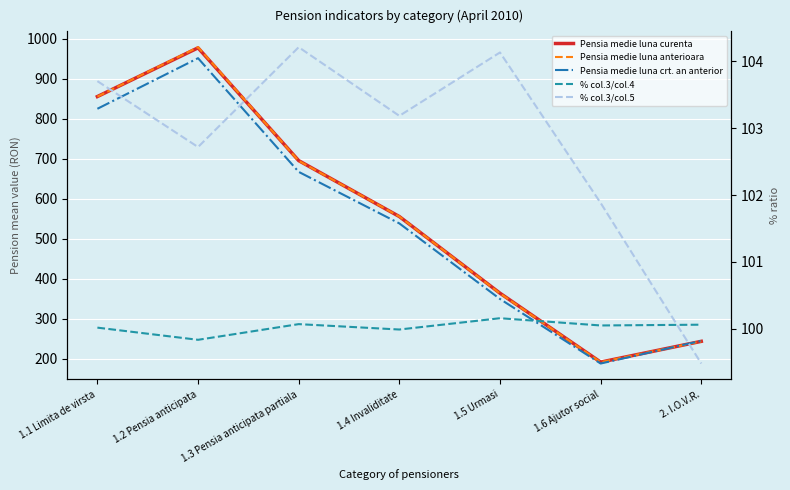

Count the number of data series in this chart.

5